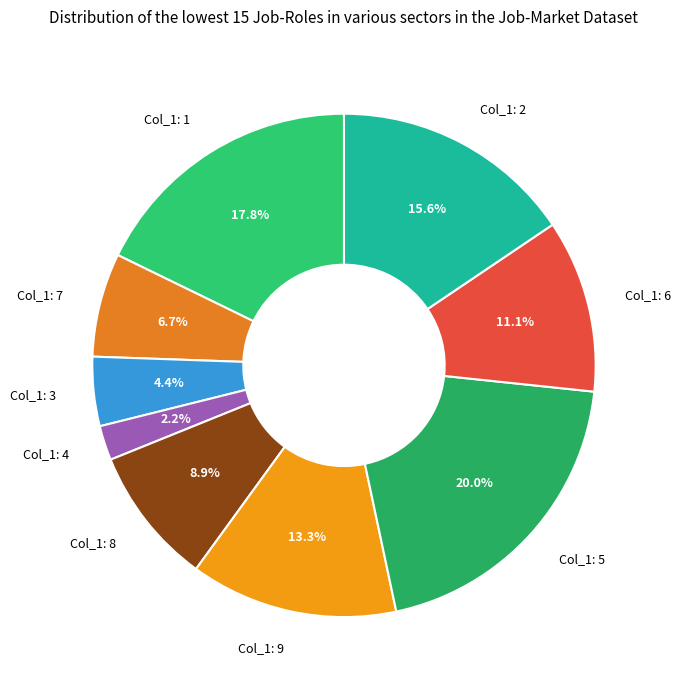

Which slice is the smallest?

4